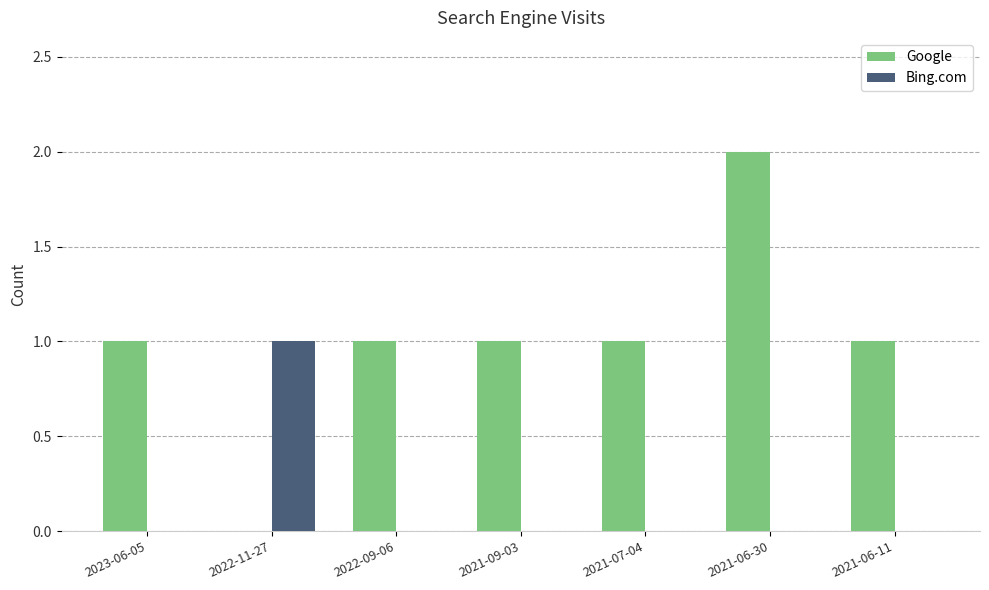

Which category has the highest value across all series?

2021-06-30